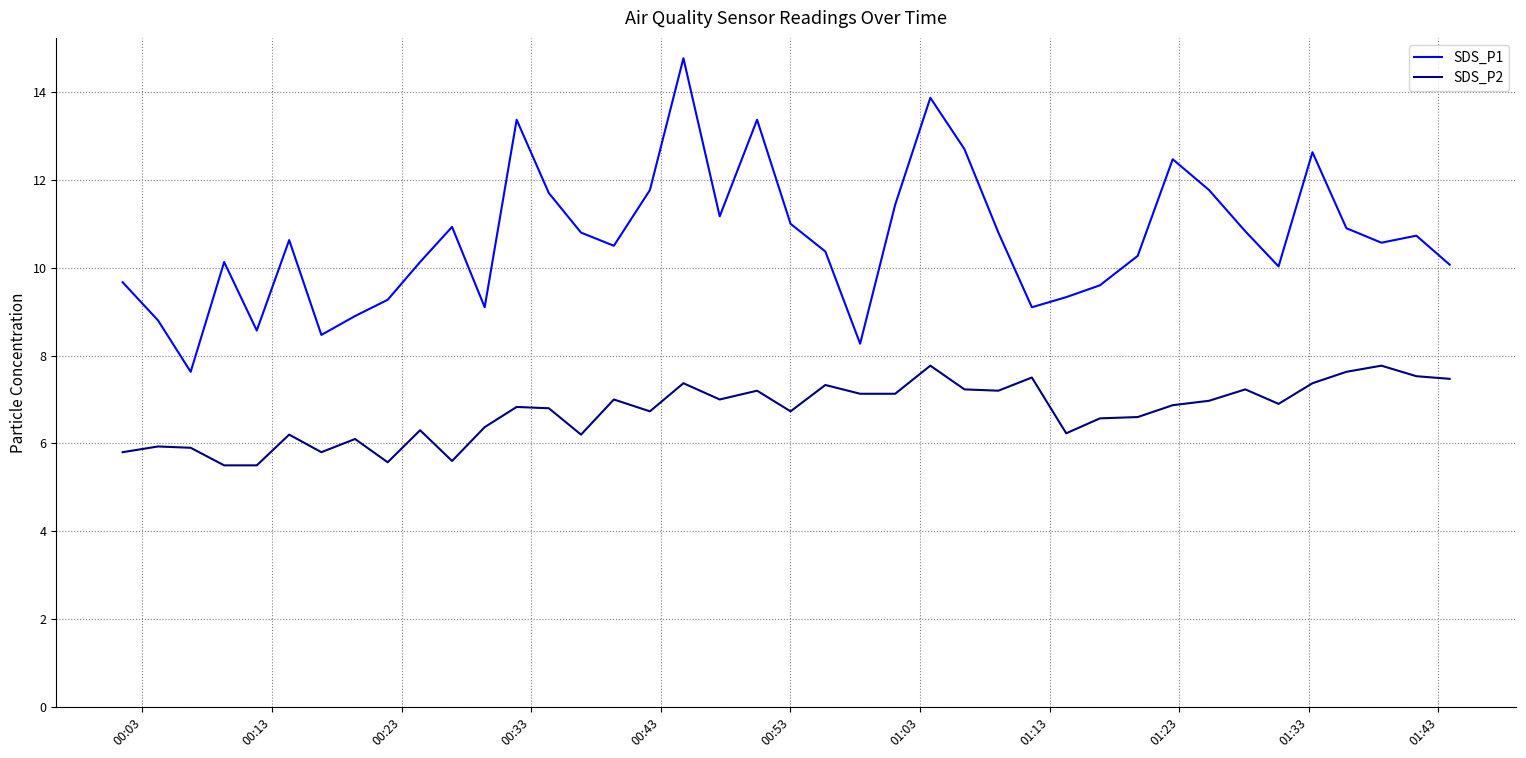

What is the difference between the second highest and second lowest values in the SDS_P2 series?

2.3